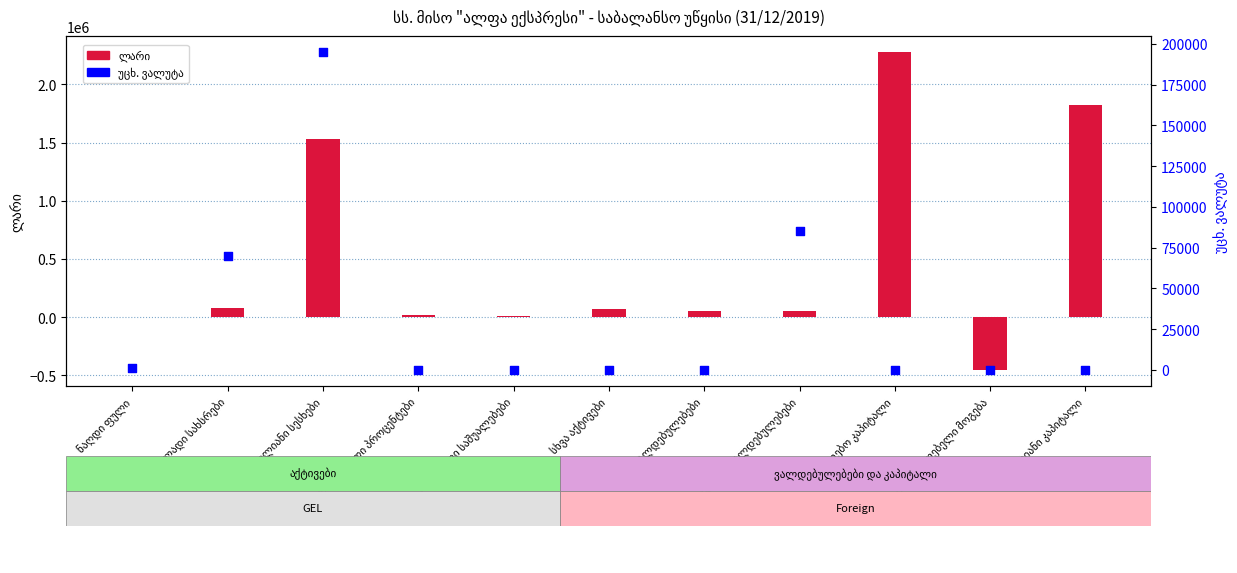

Which series has the largest total across all categories?

ლარი